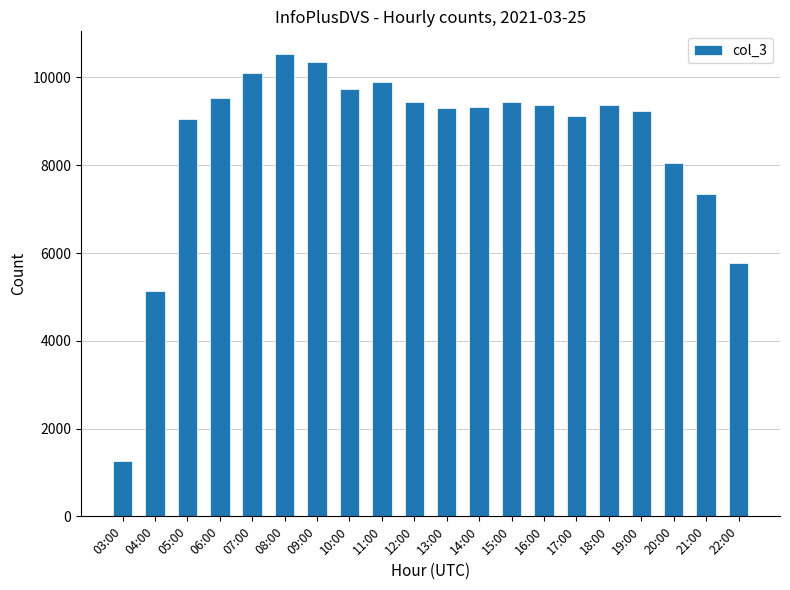

What is the smallest value displayed?

1258